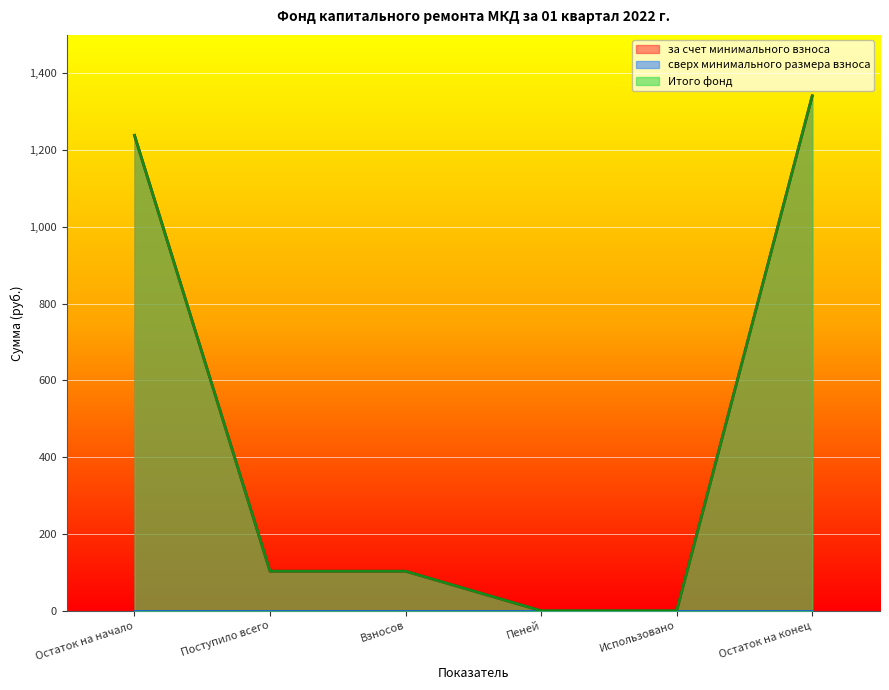

Which series has the widest spread of values?

за счет минимального взноса